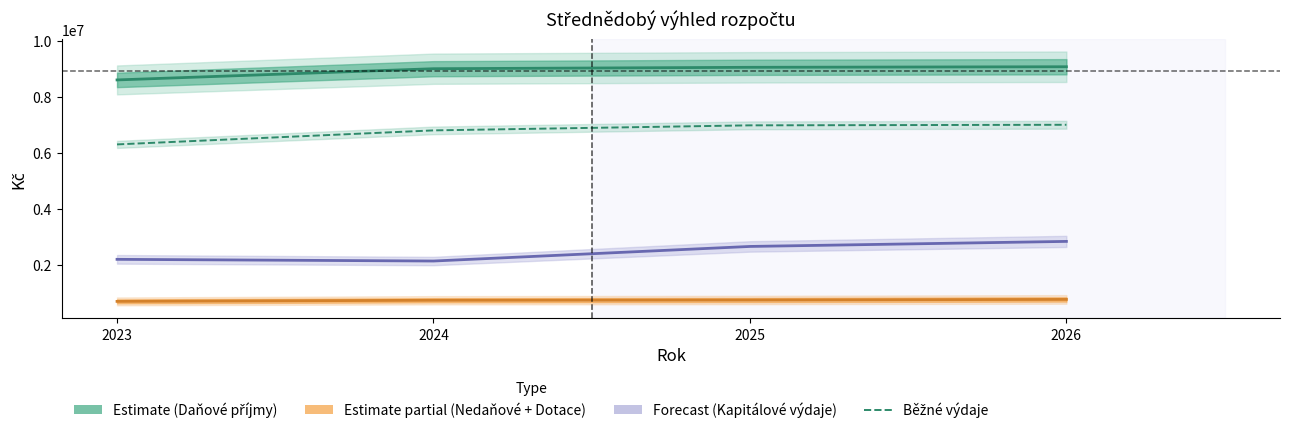

Is it true that Daňové příjmy equals 3403719 at 2023?

False